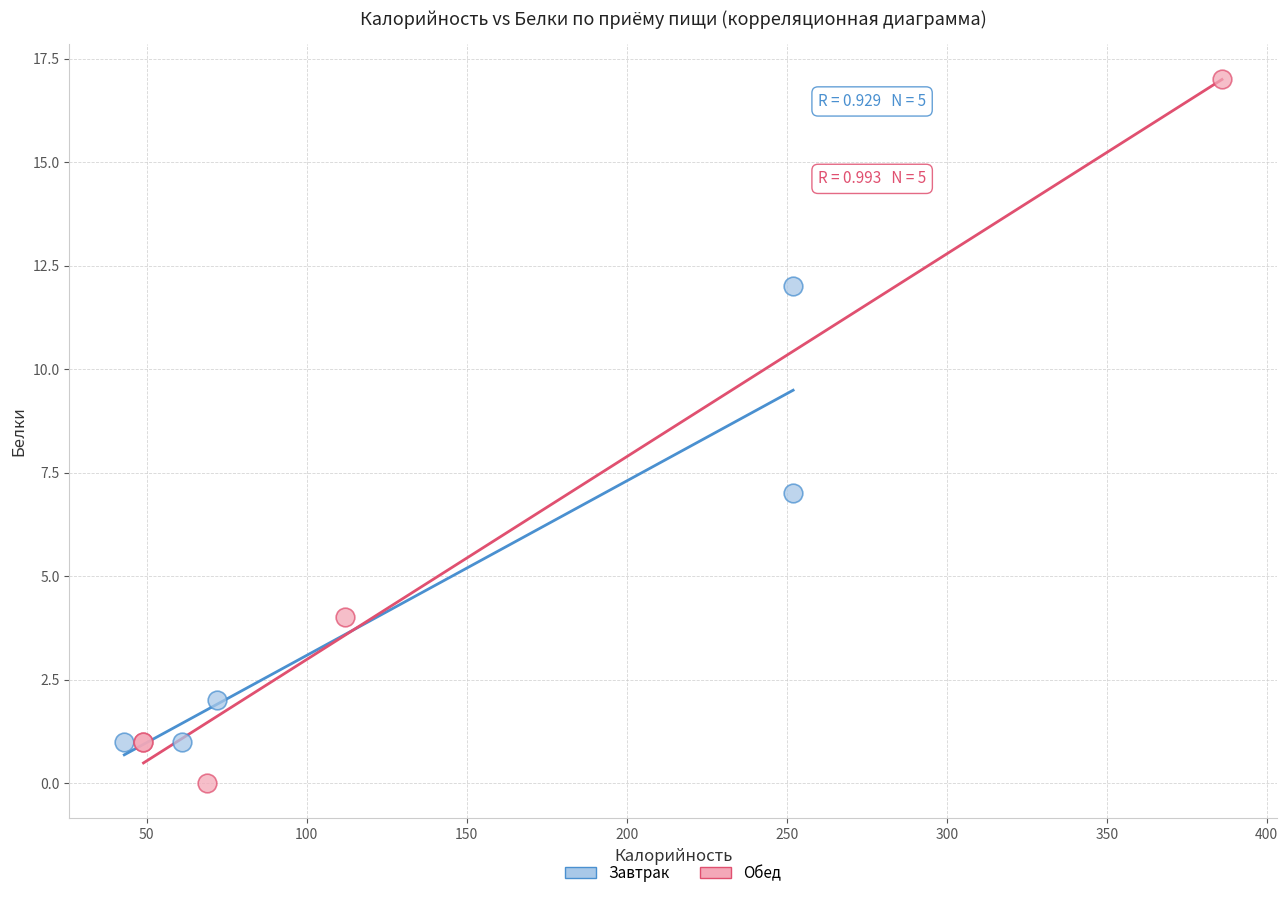

What are all the series names shown in the legend?

Завтрак, Обед